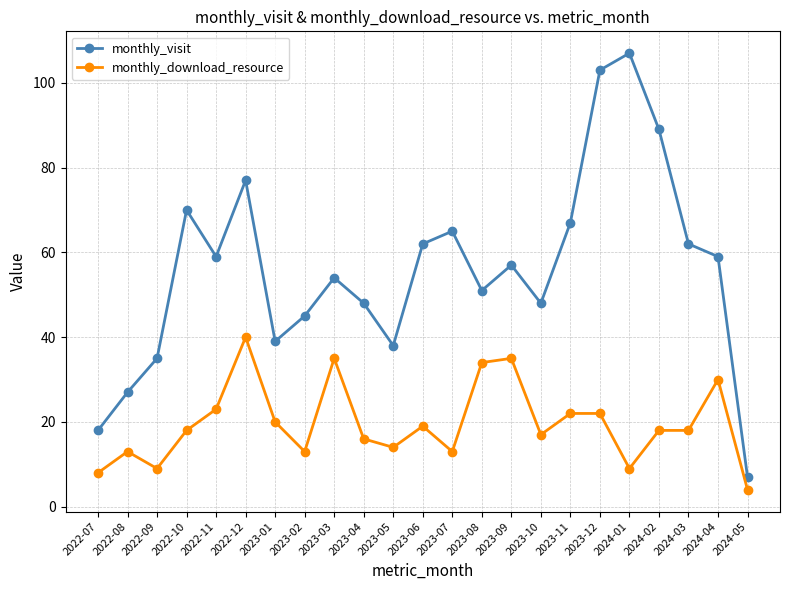

How many data points does each series have?

23